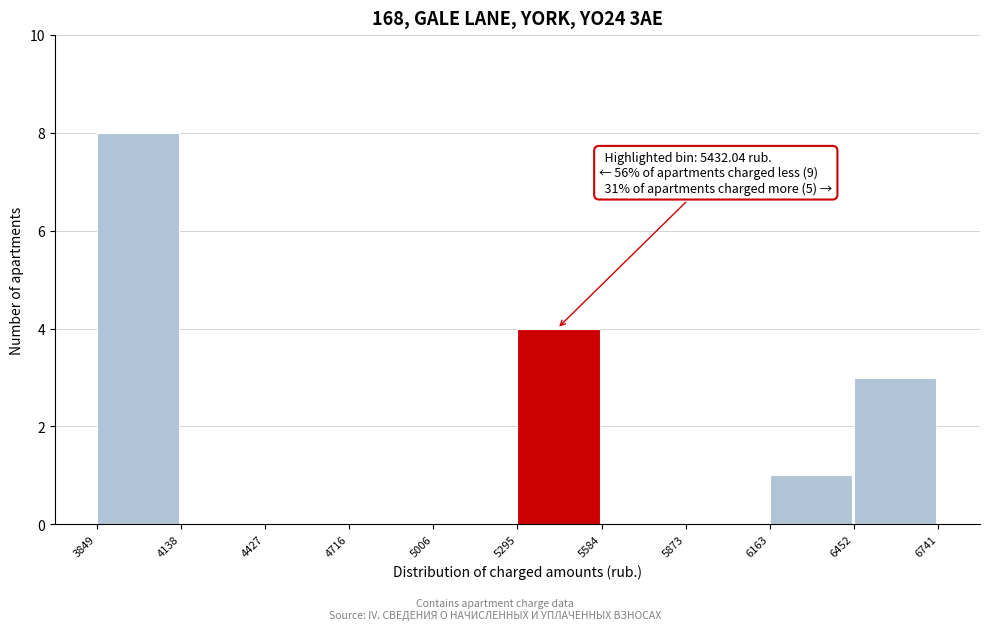

Over which range of the x-axis is the bar tallest?

3849 to 4138